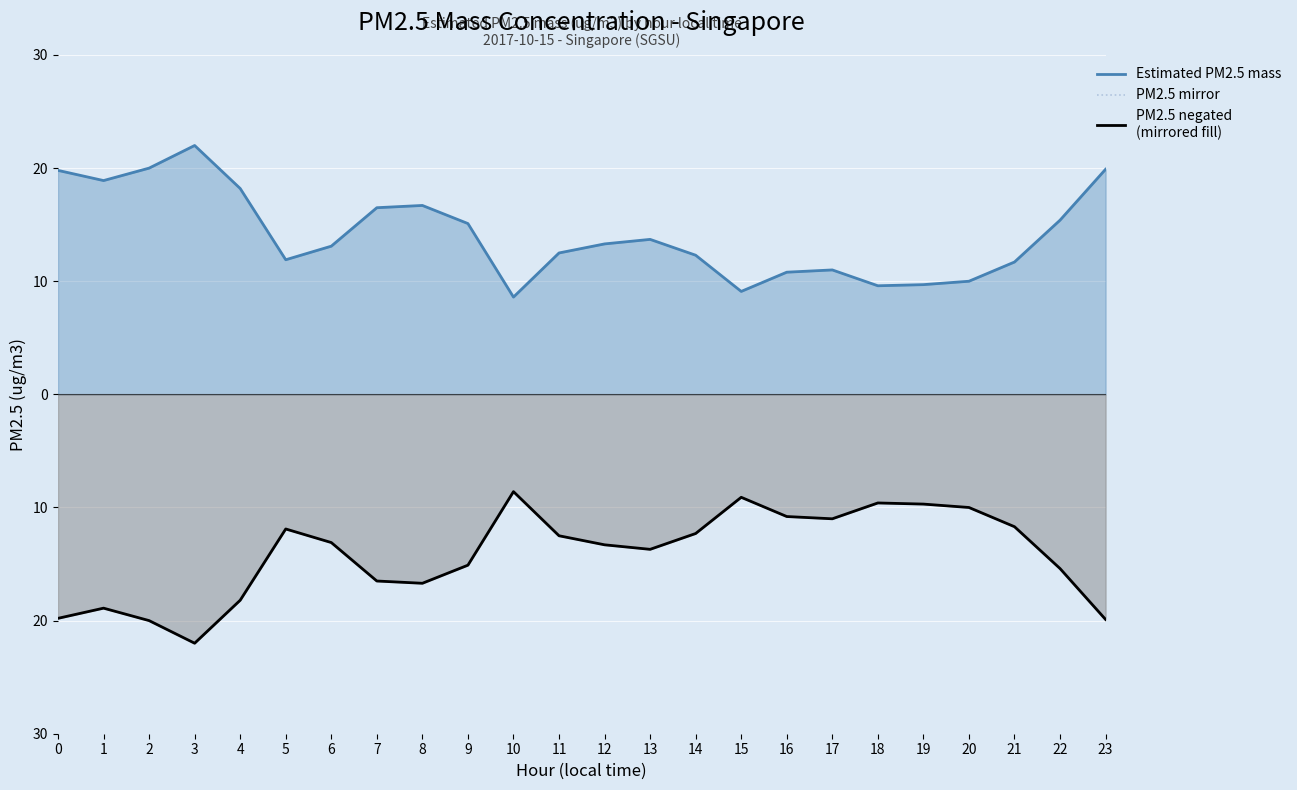

How many interior local peaks (higher than both neighbors) does the data have?

5